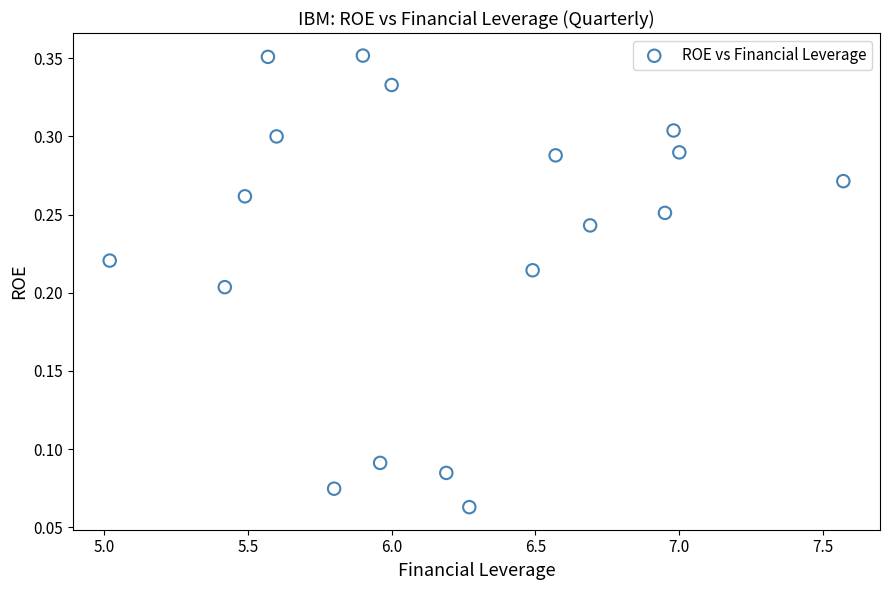

What is the range of X values (max minus min)?

2.6